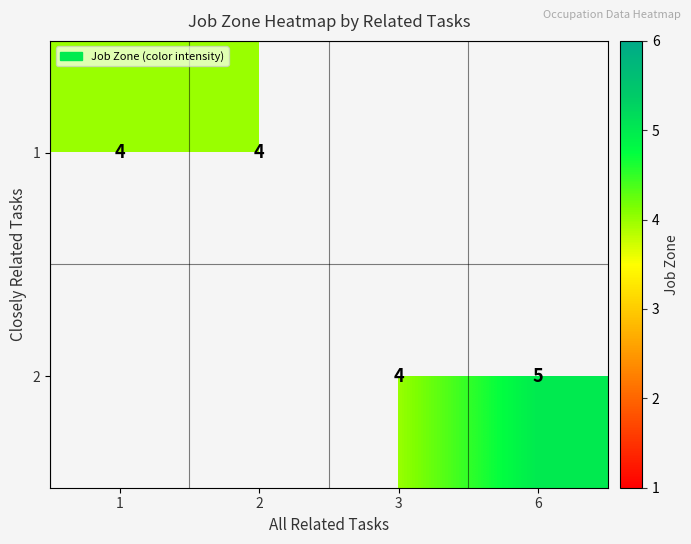

At which label does row_1 reach its peak?

1